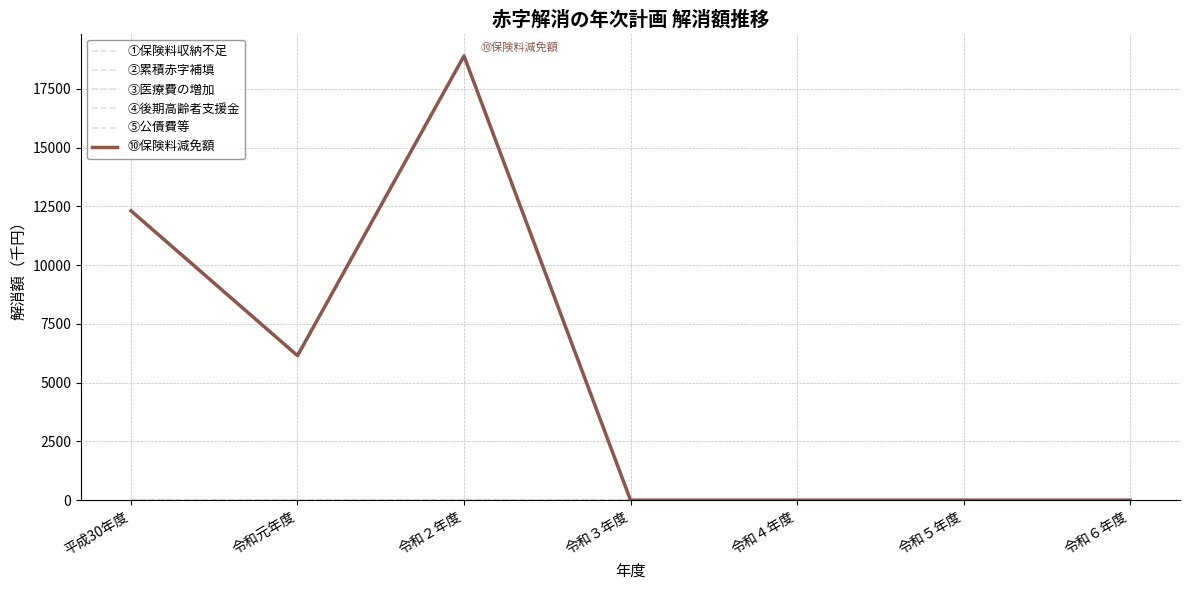

Reading right to left, list all the values displayed in this chart.

①保険料収納不足: 0	0	0	0	0	0	0
②累積赤字補填: 0	0	0	0	0	0	0
③医療費の増加: 0	0	0	0	0	0	0
④後期高齢者支援金: 0	0	0	0	0	0	0
⑤公債費等: 0	0	0	0	0	0	0
⑩保険料減免額: 0	0	0	0	18903	6149	12313